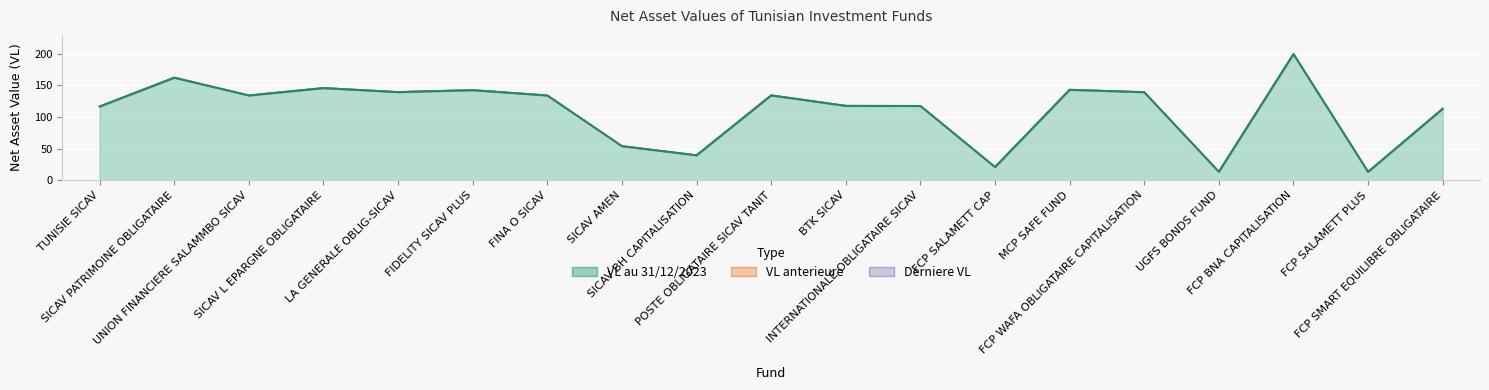

Which series has the largest total across all categories?

Derniere VL